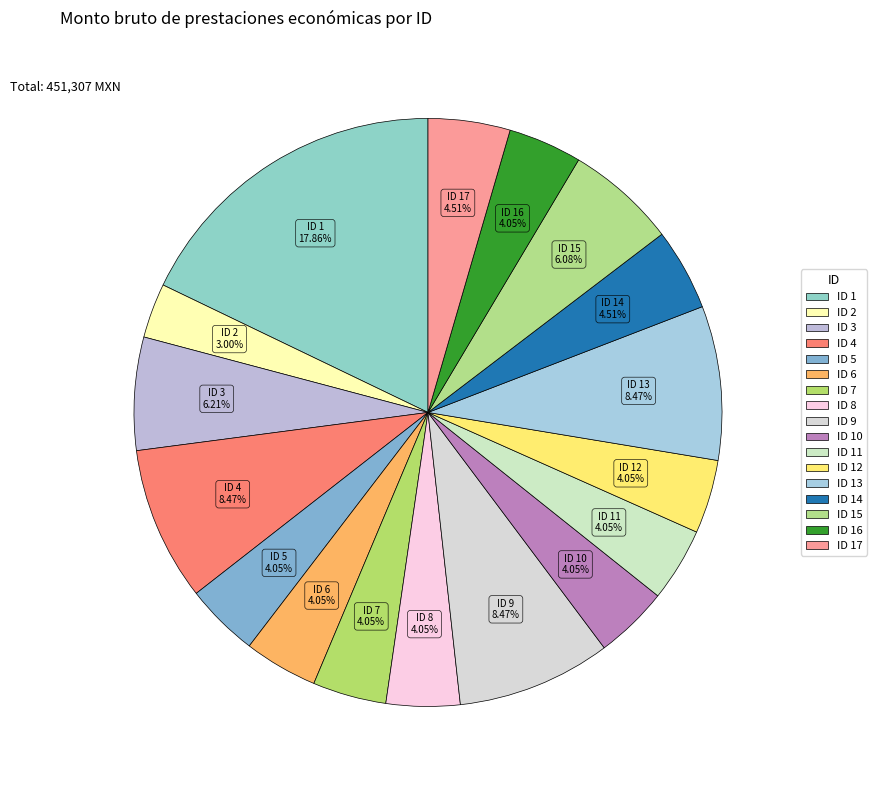

To the nearest percent, what is the difference between the largest and smallest slice percentages?

15%